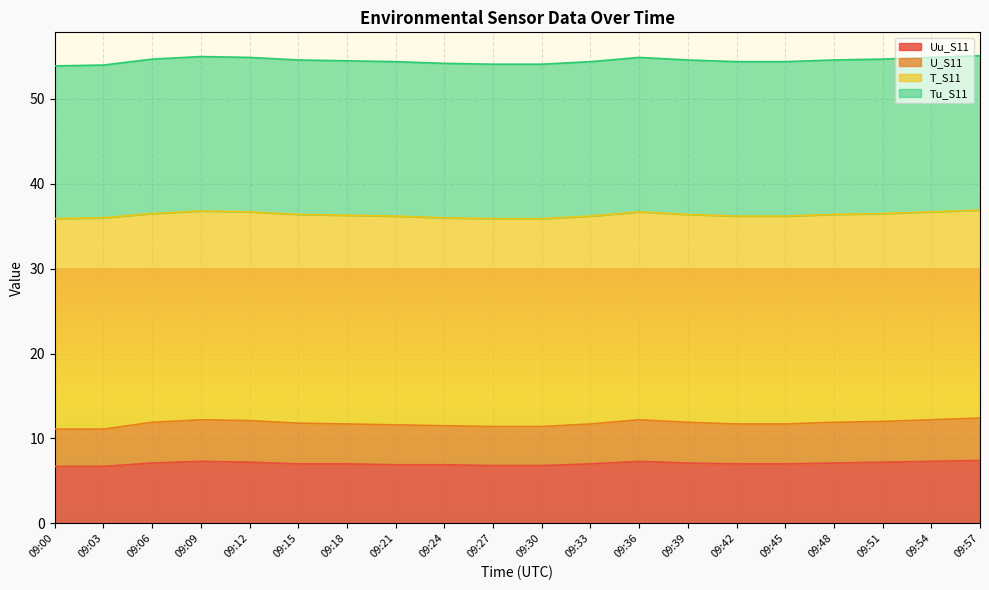

At which category is the sum across all series the highest?

09:57